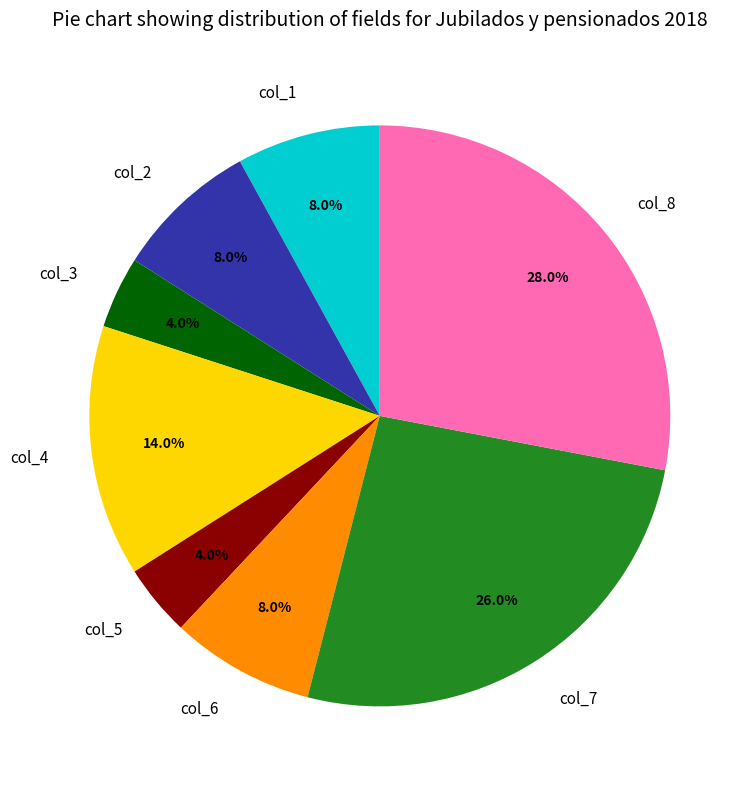

Does col_7 represent more than half of the total?

No